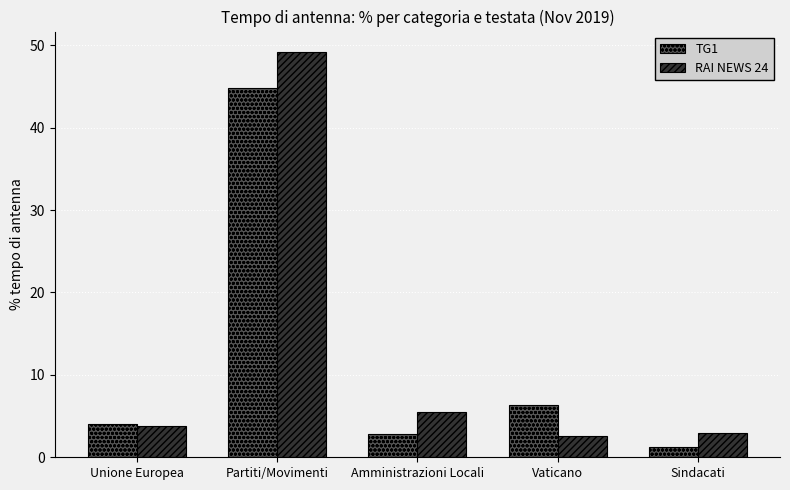

What is the difference between the second highest and second lowest values in the RAI NEWS 24 series?

2.5